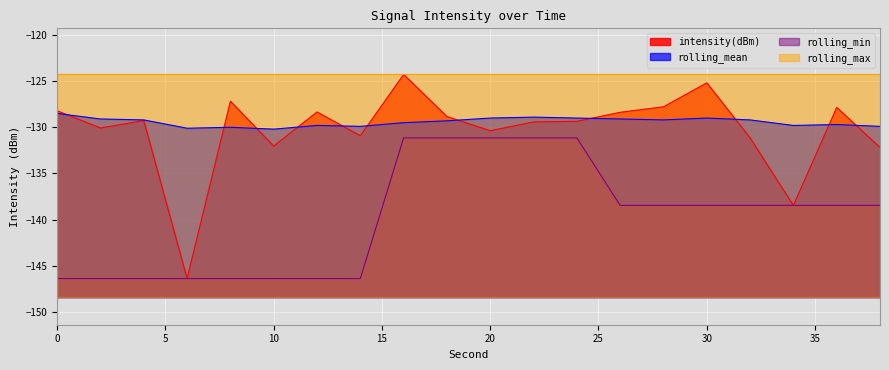

Which category has the lowest value in the rolling_mean series?

10